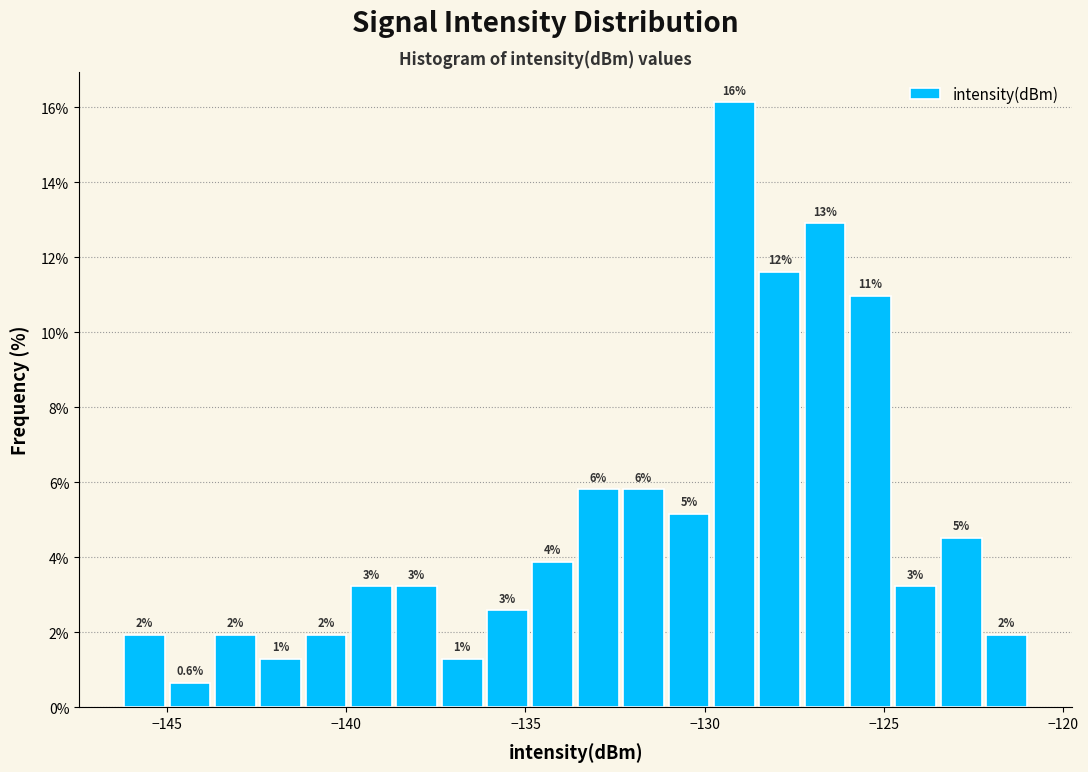

Around what value on the x-axis is the tallest bar? Give the approximate position of its centre, as read against the axis.

-129.0